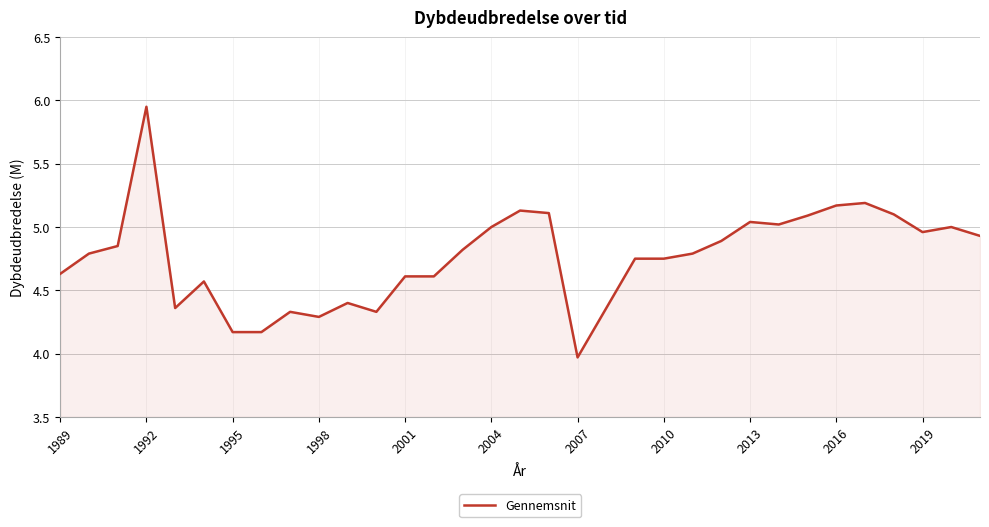

What is the smallest value displayed?

4.0